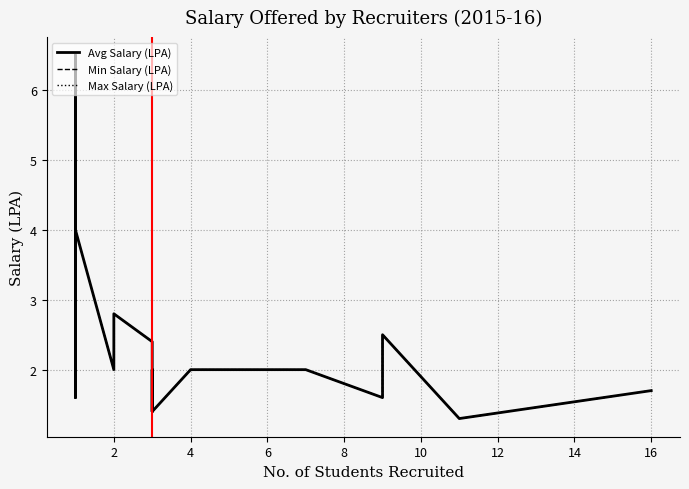

Which series has the largest total across all categories?

Avg Salary (LPA)